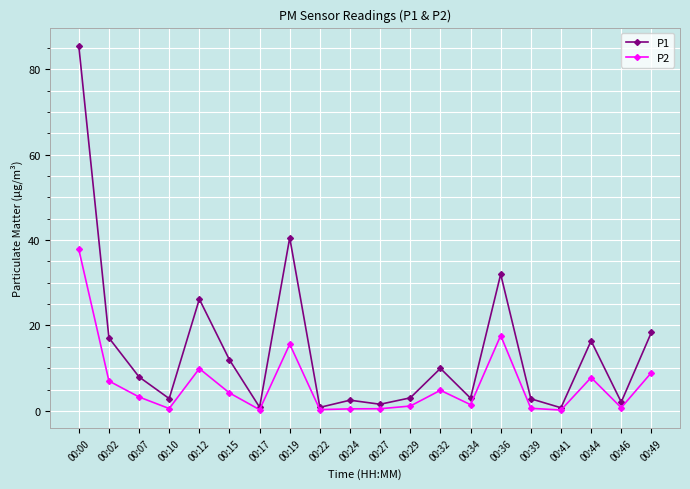

What is the difference between the second highest and second lowest values in the P2 series?

17.4